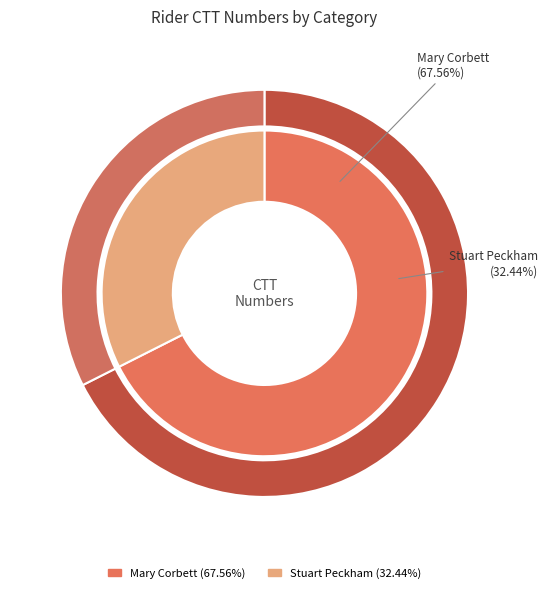

To the nearest percent, what percentage of the pie is Stuart Peckham?

32%